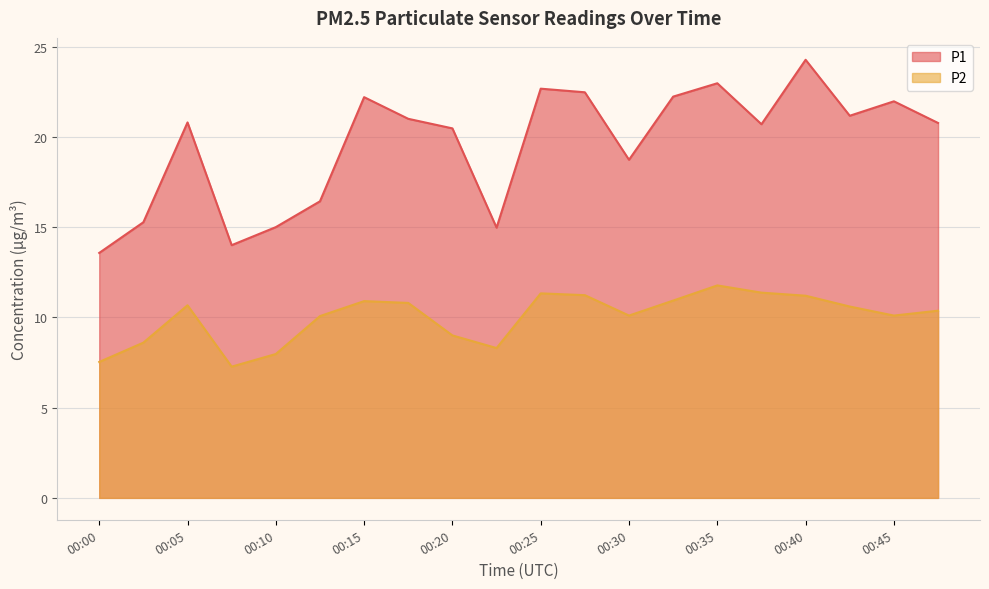

What is the difference between the maximum and minimum values in the P1 series?

10.7